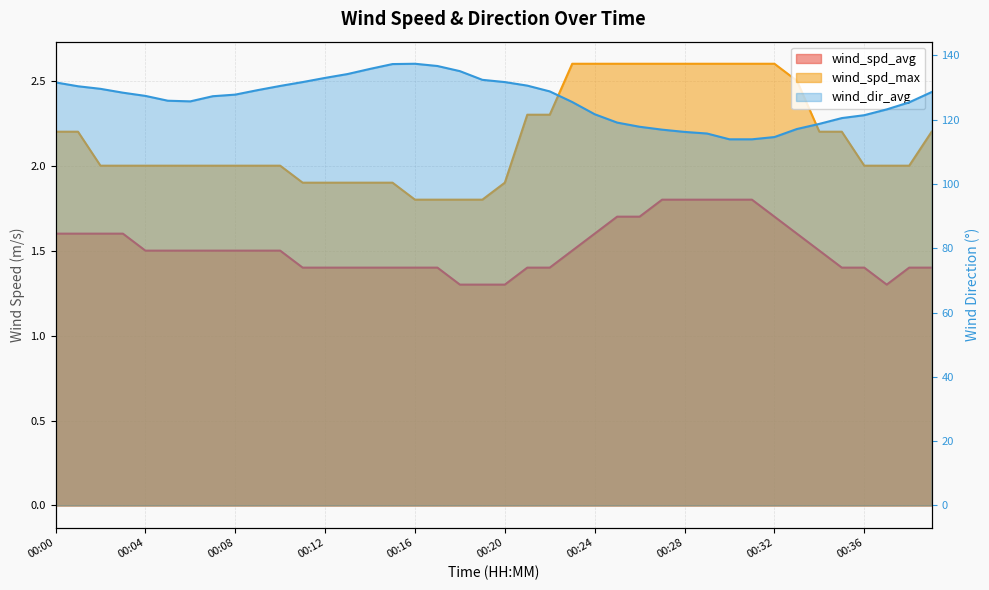

How many categories are shown in the chart?

40